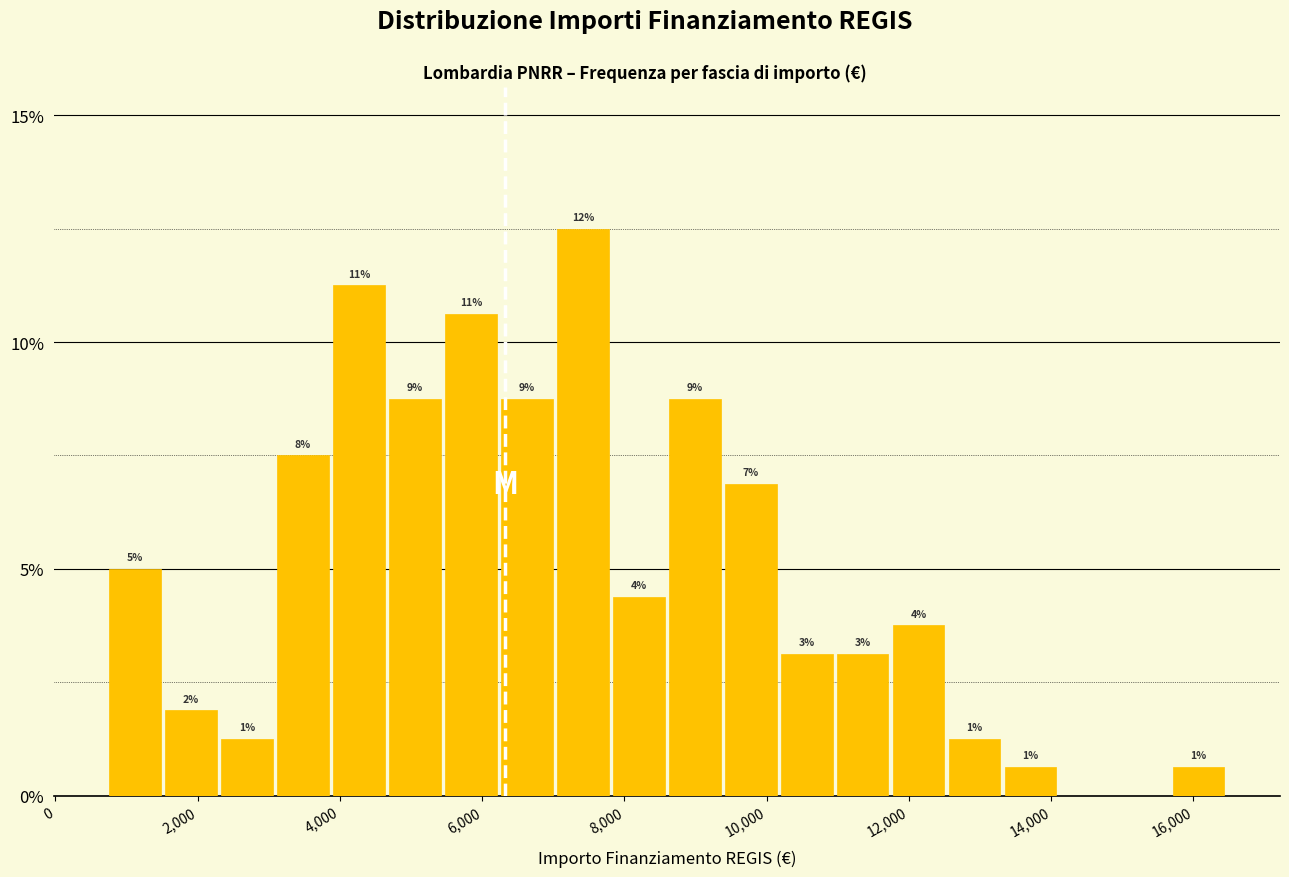

Around what value on the x-axis is the tallest bar? Give the approximate position of its centre, as read against the axis.

7400